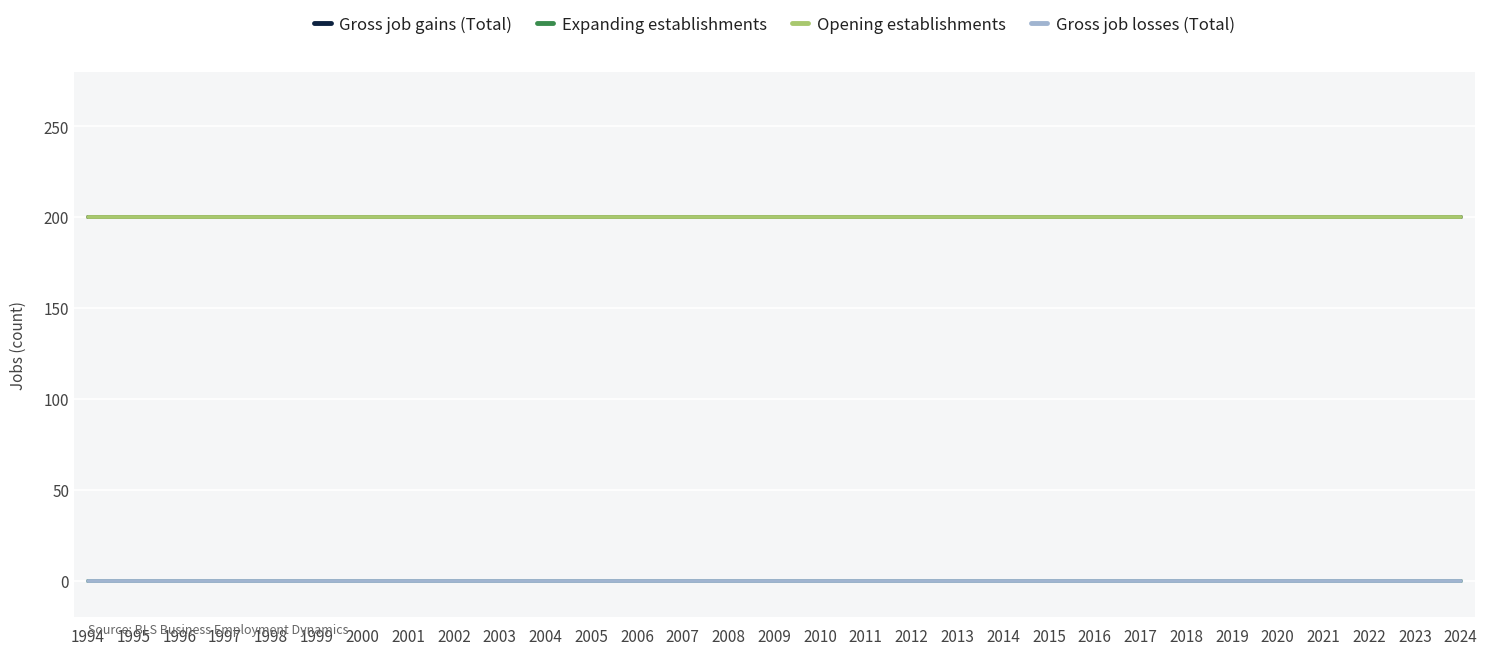

What is the maximum value shown in the chart?

200